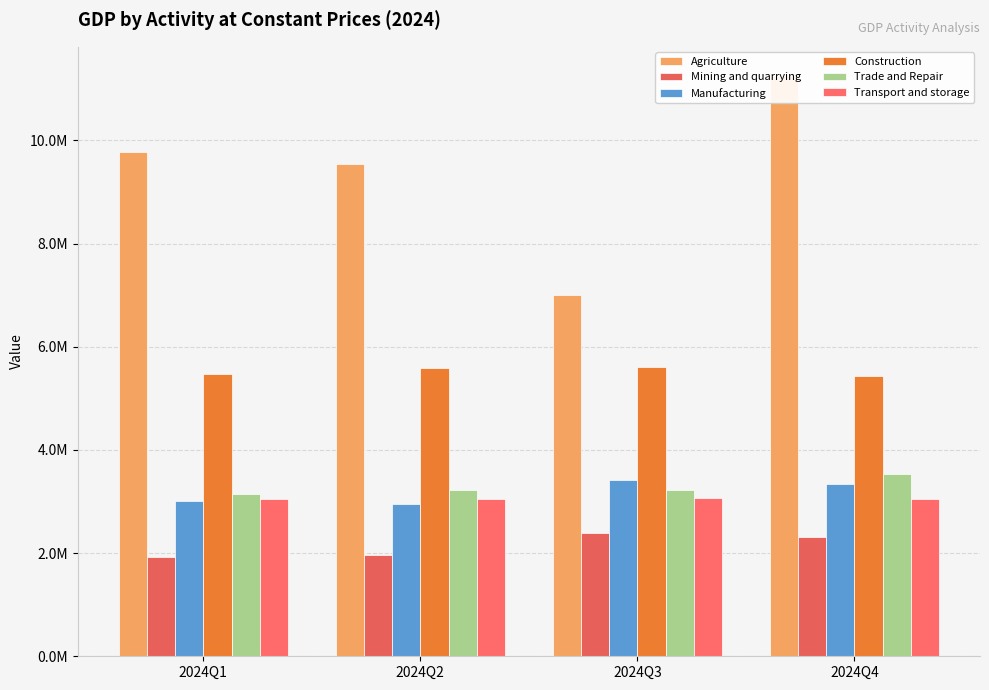

How many categories are shown in the chart?

4